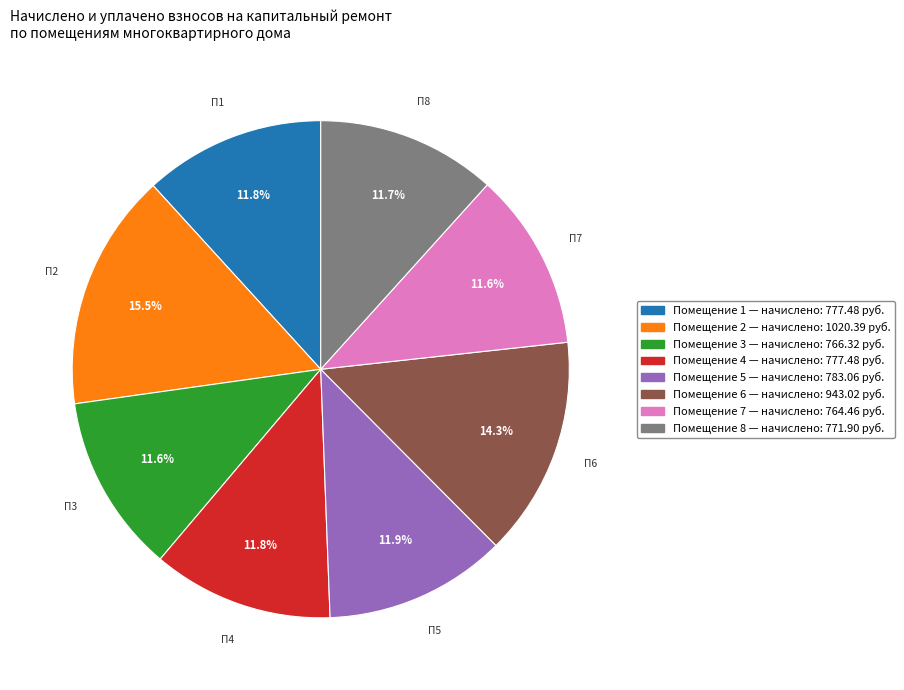

Is there a majority slice in this chart?

No